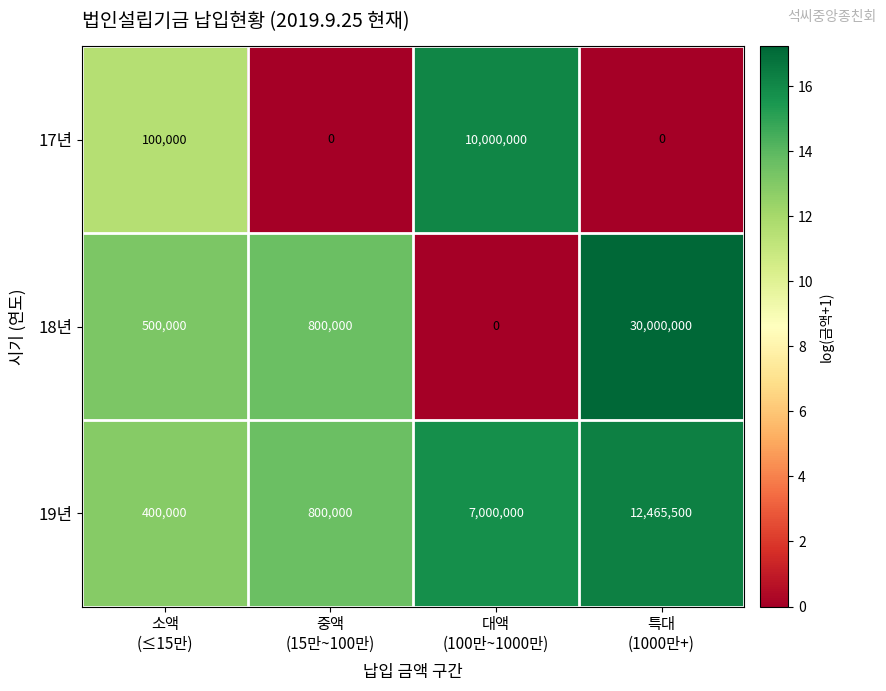

How many categories are shown in the chart?

4